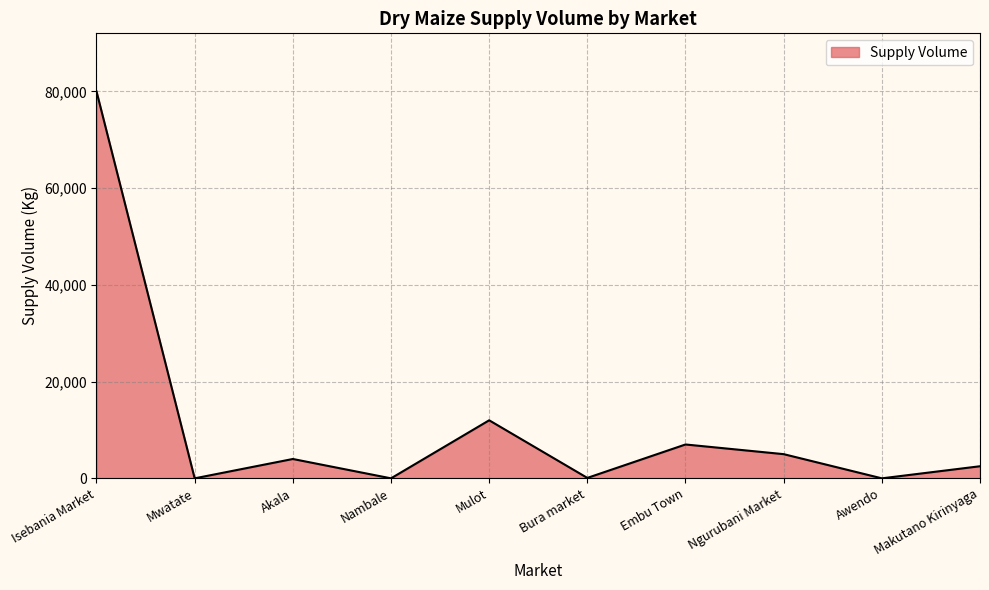

What is the difference between the maximum and minimum values?

80000